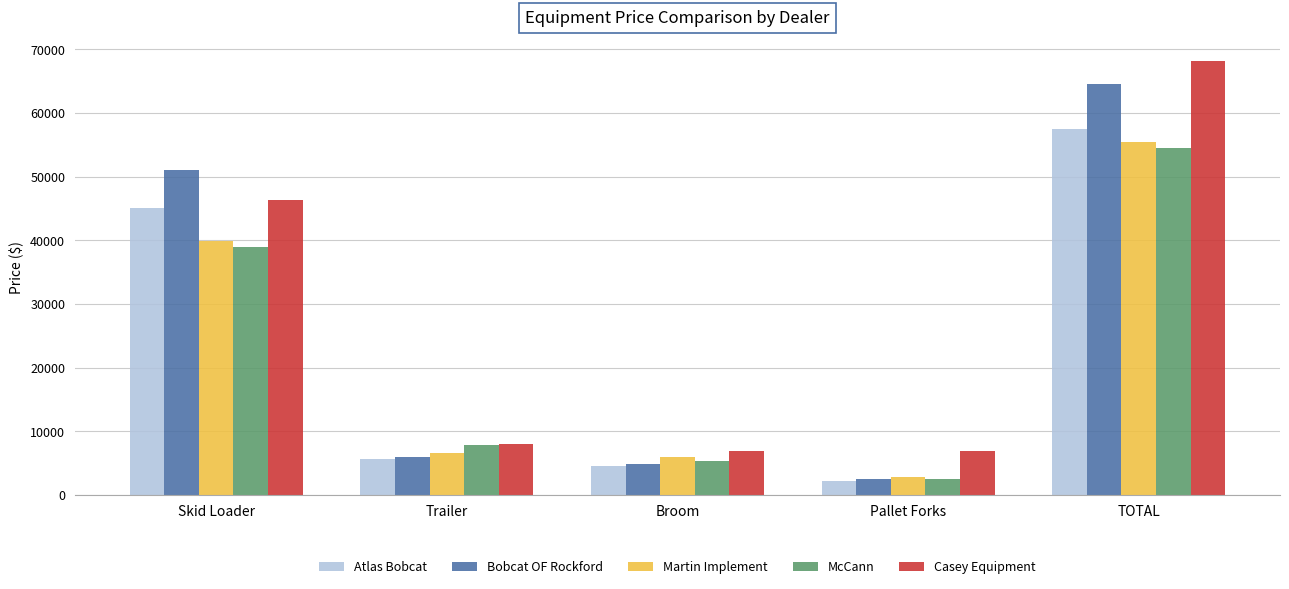

Which series has the widest spread of values?

Bobcat OF Rockford